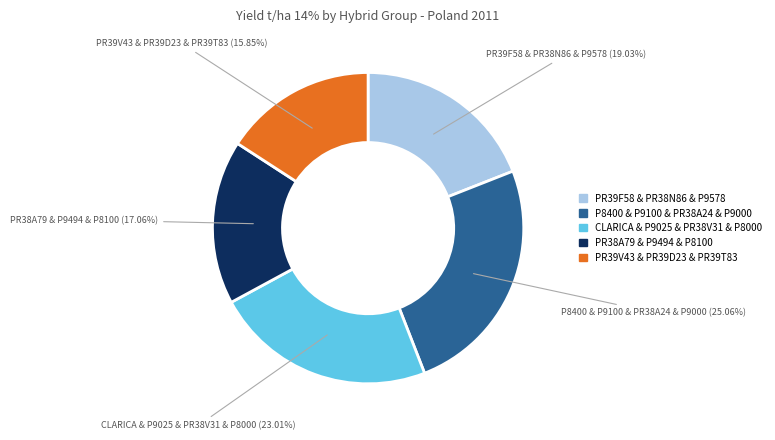

Is there any slice that represents more than half of the pie?

No